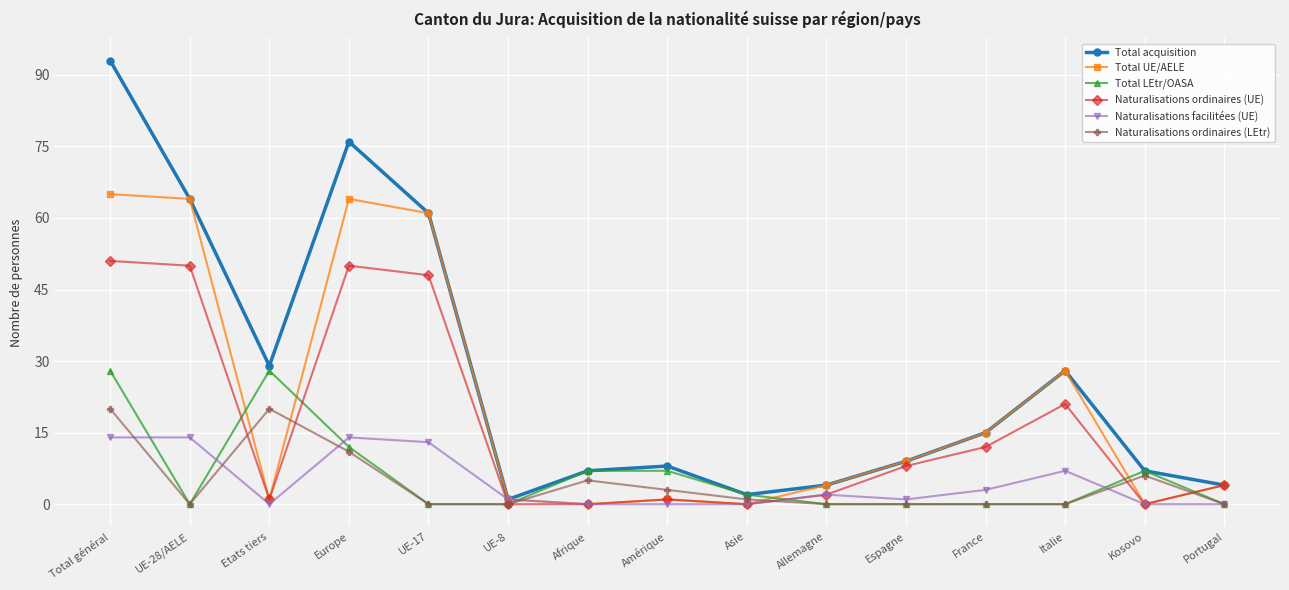

At which label is Total acquisition closest to 47?

UE-17